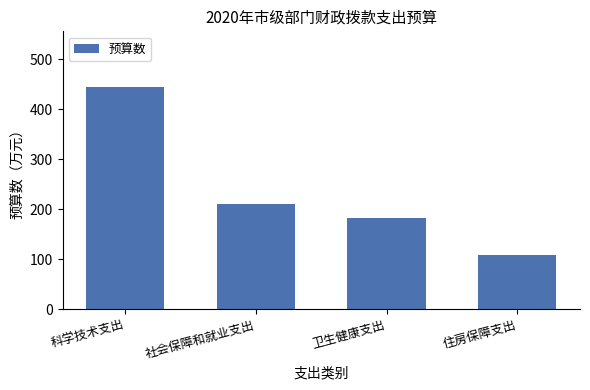

How many bars are there in total?

4